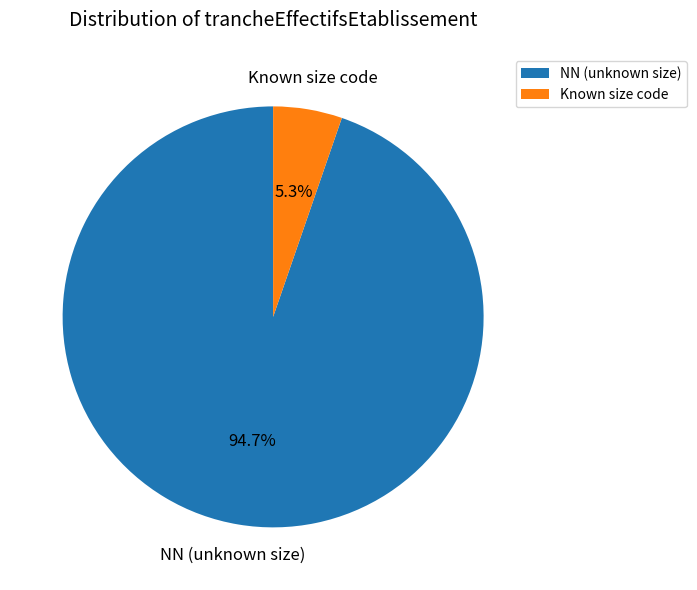

Rank the categories by value from highest to lowest.

NN (unknown size), Known size code